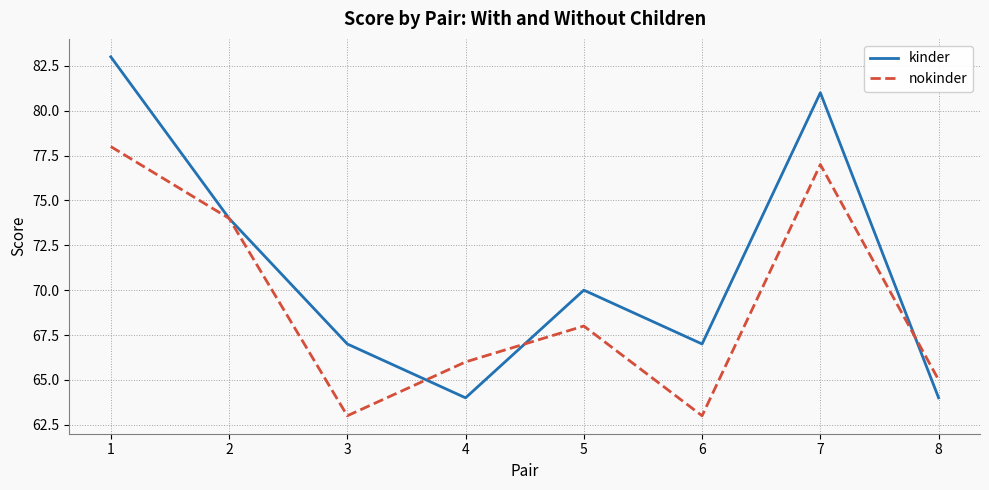

Which series has the largest total across all categories?

kinder